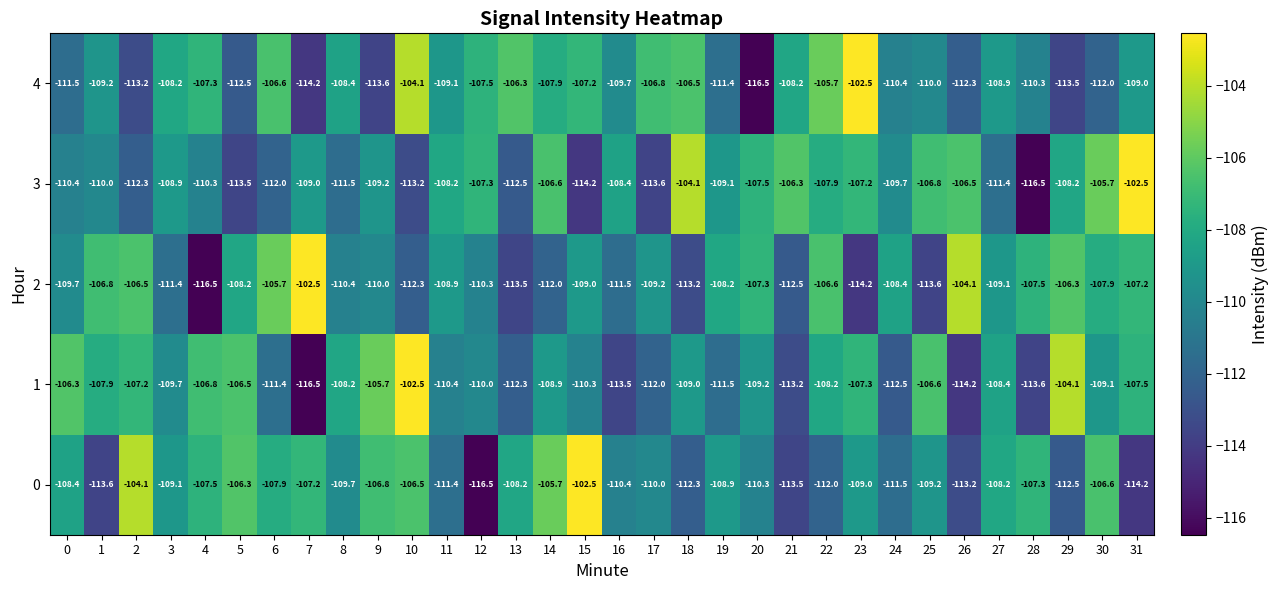

At which category is the sum across all series the highest?

10